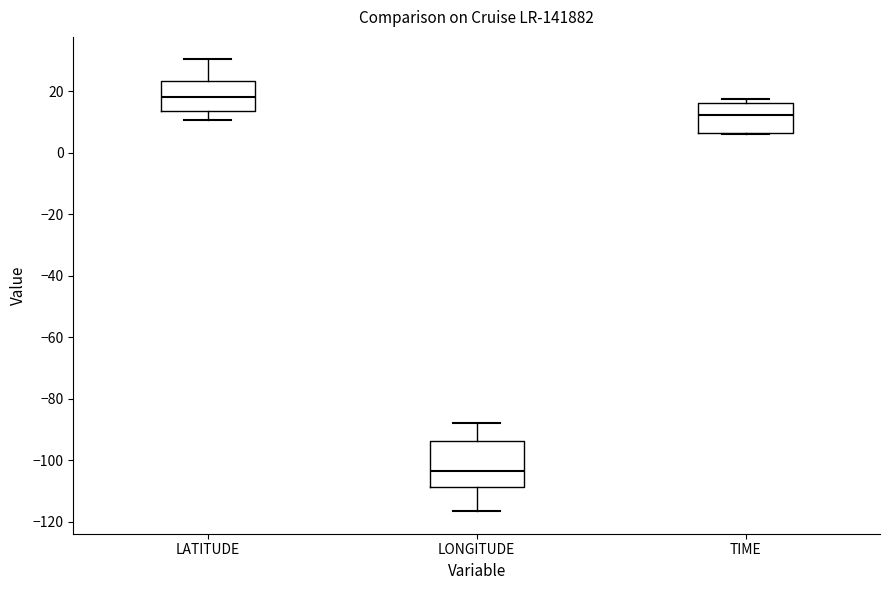

Which box is the tallest, from its lower edge to its upper edge?

LONGITUDE